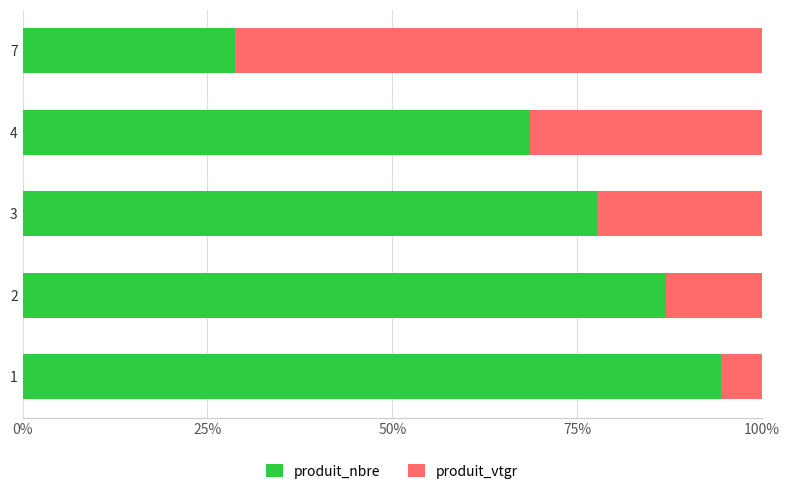

List the labels in order of produit_nbre value, largest first.

1, 2, 3, 4, 7